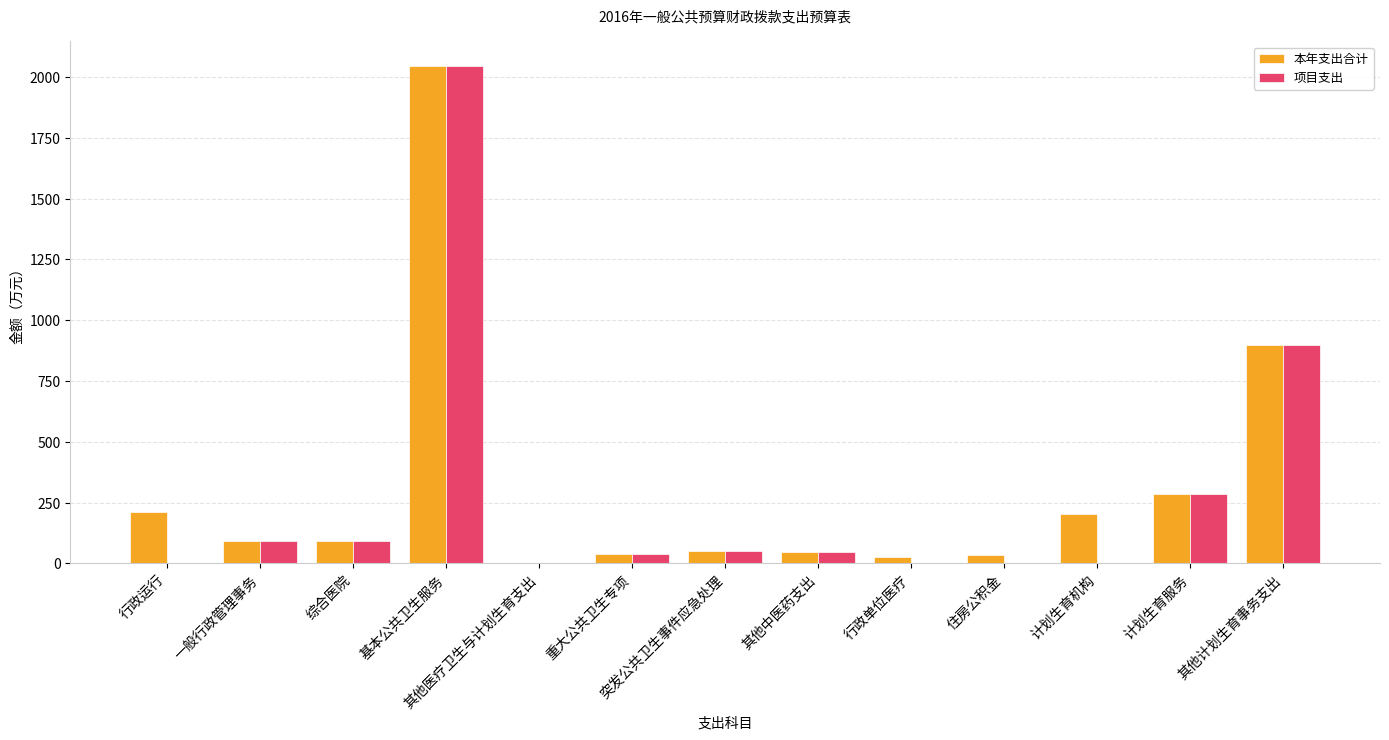

At which category is the sum across all series the highest?

基本公共卫生服务